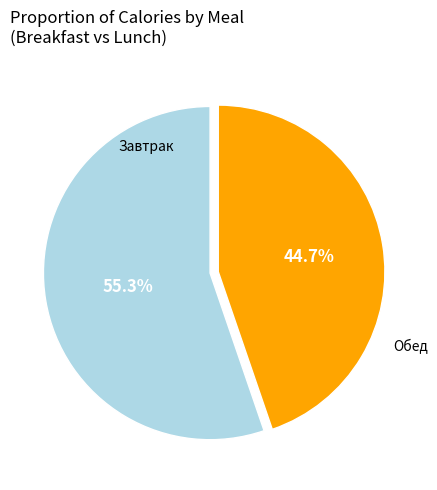

Does any single category account for the majority?

Yes